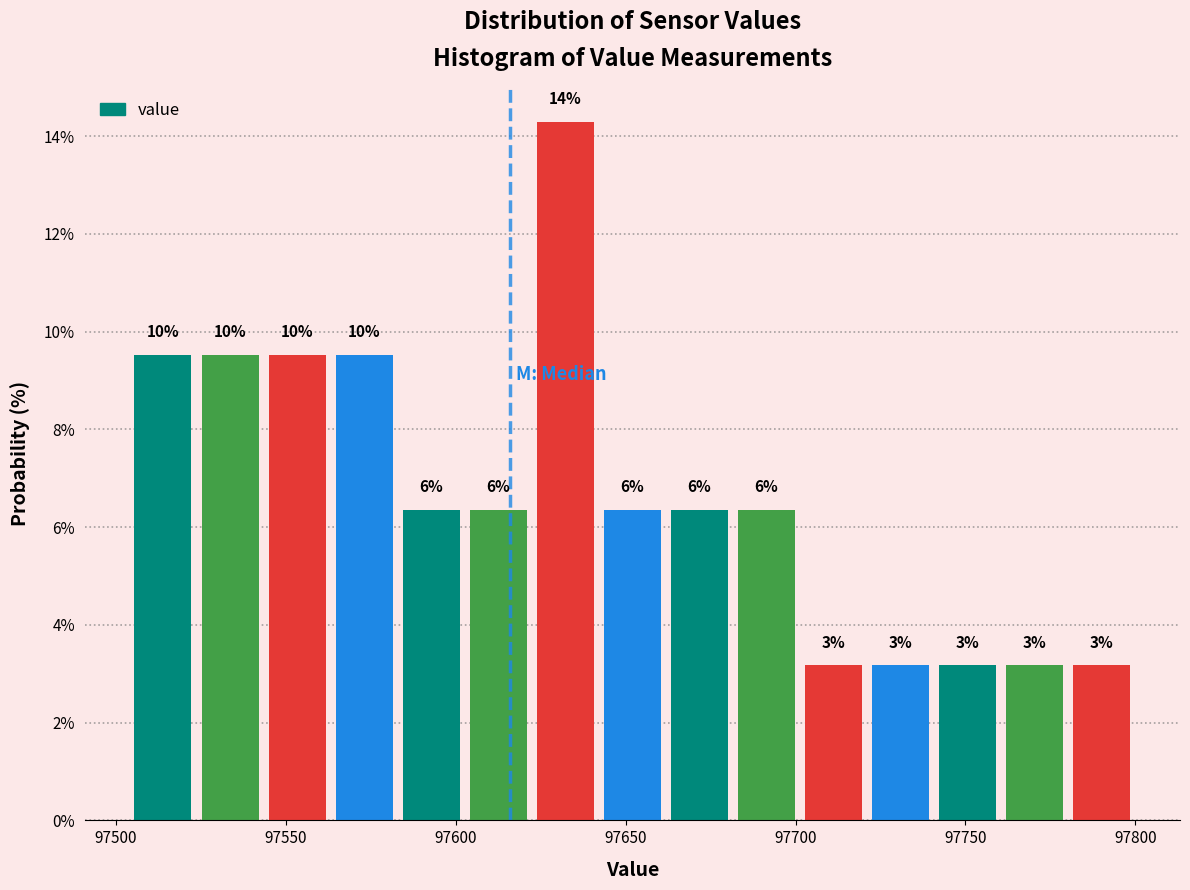

Around what value on the x-axis is the tallest bar? Give the approximate position of its centre, as read against the axis.

97630